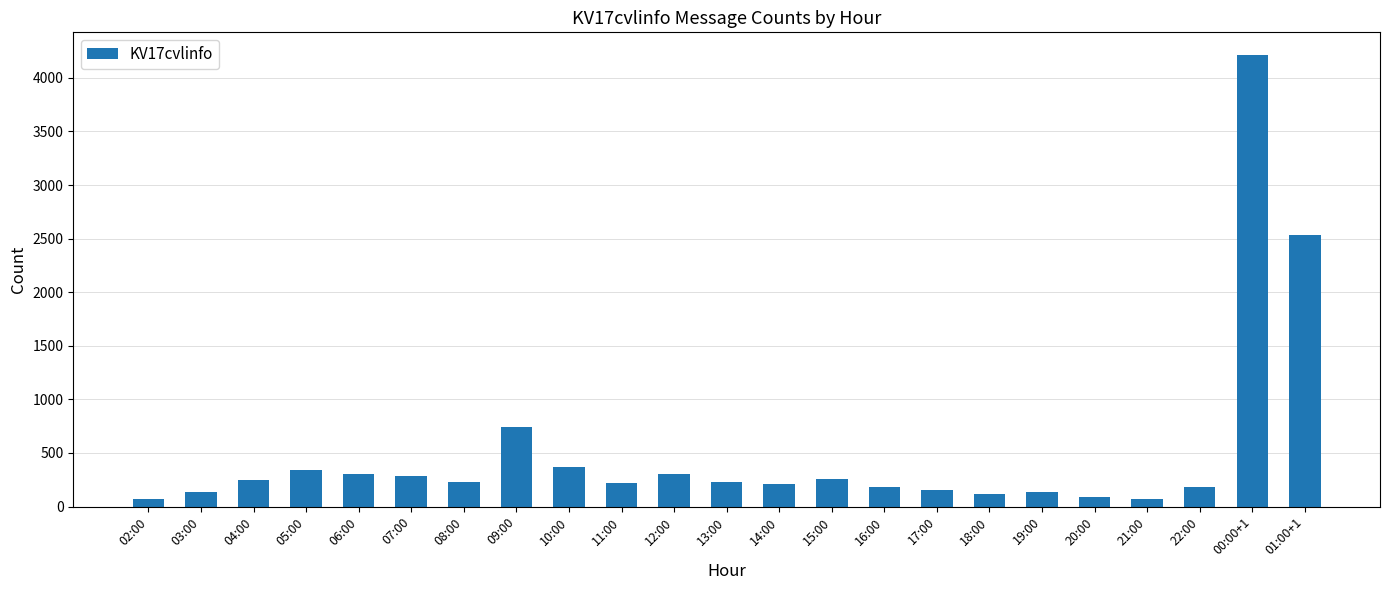

At which category does the chart reach its peak across all series?

00:00+1